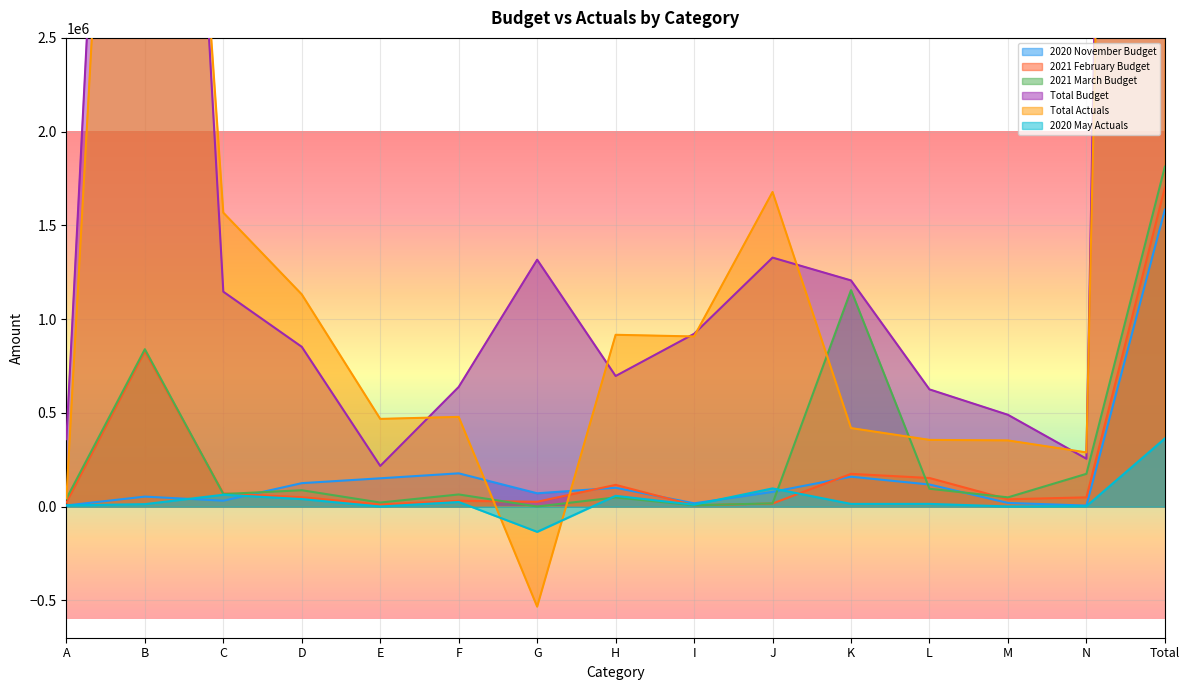

Is it true that 2020 November Budget equals 124600.0 at D?

True